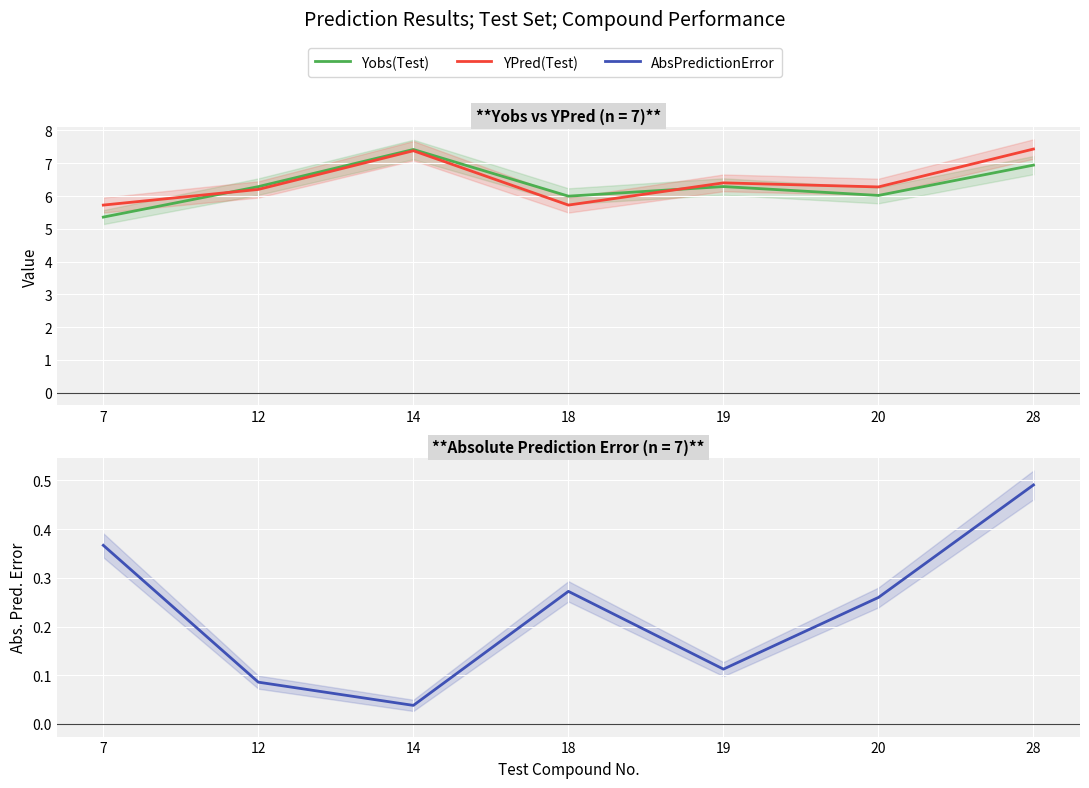

What is the average value of the AbsPredictionError series?

0.2